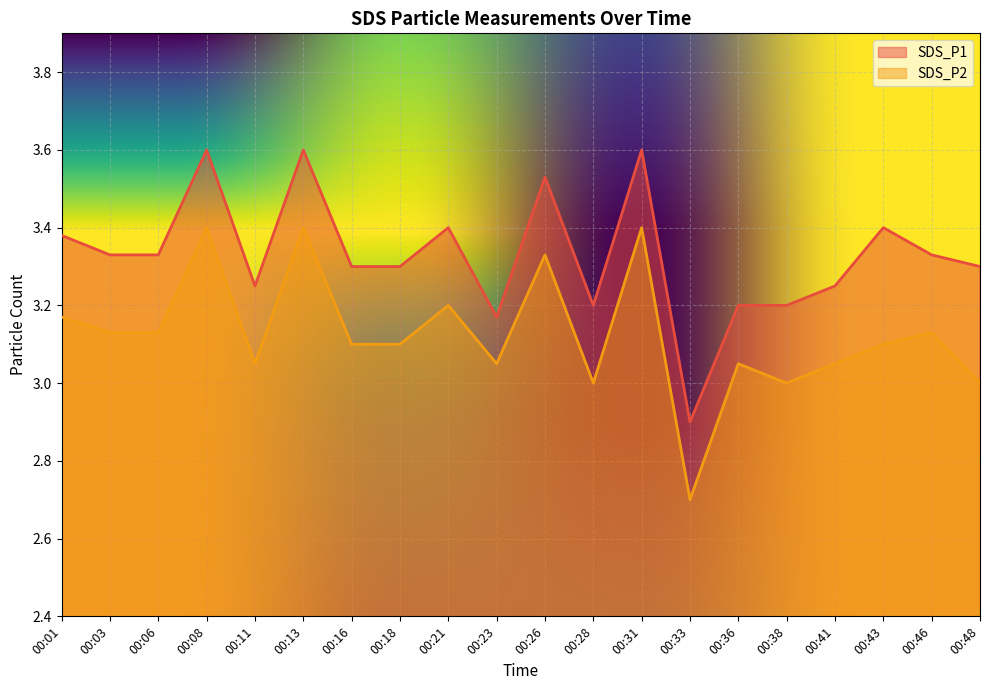

Count the SDS_P1 values in the range 3 to 4.

19